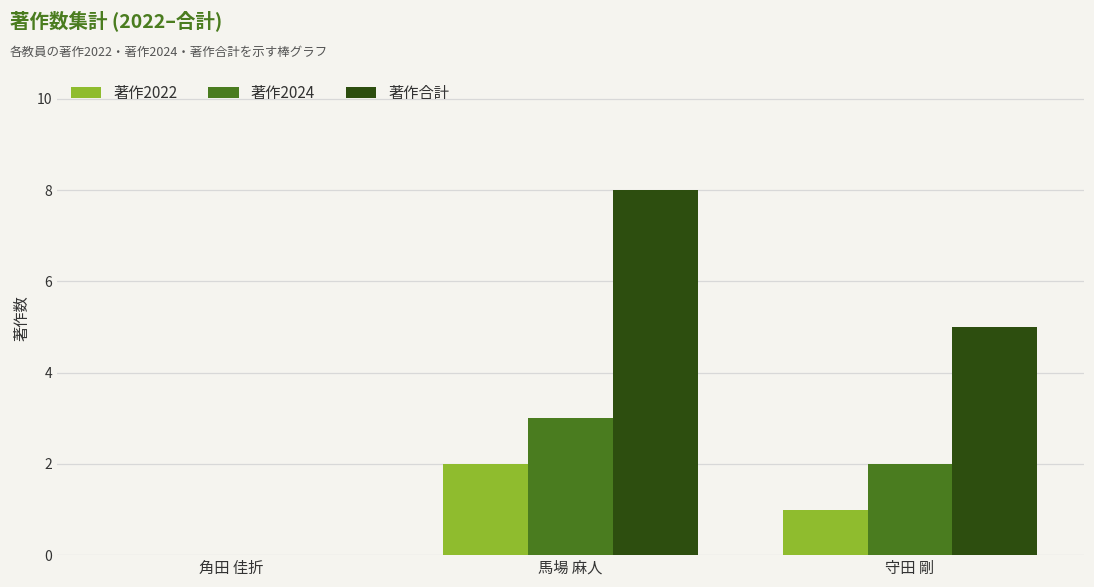

The 著作2024 series shows 2 at 守田 剛. True or false?

True